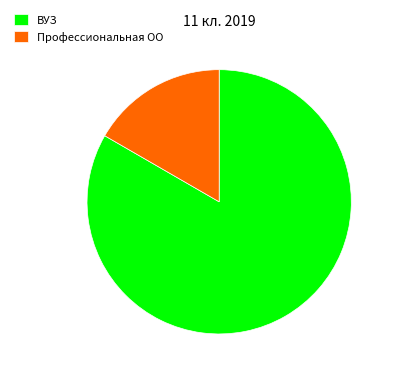

How many segments does this pie chart have?

2